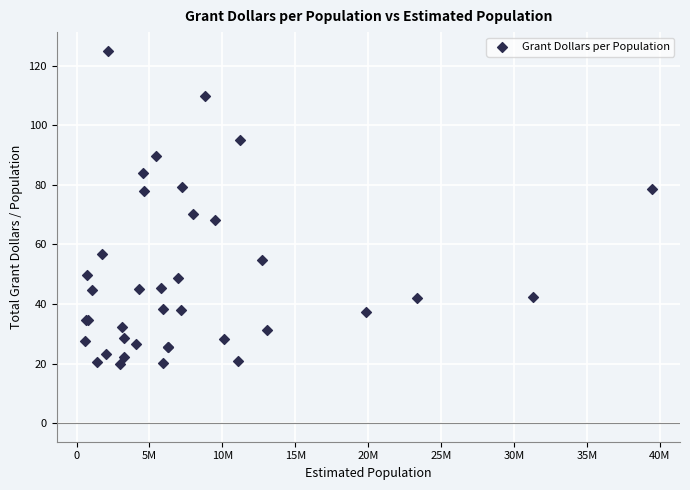

What Y value in the scatter plot is closest to 72?

70.3